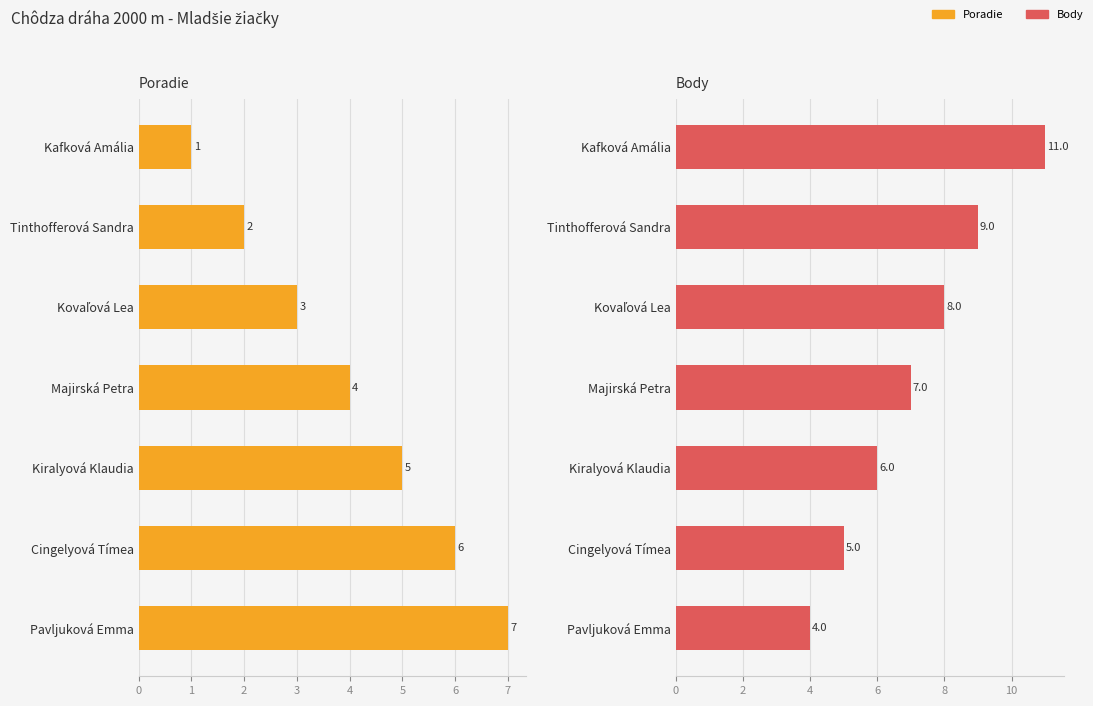

Rank the series by their maximum value, from highest to lowest.

Body, Poradie